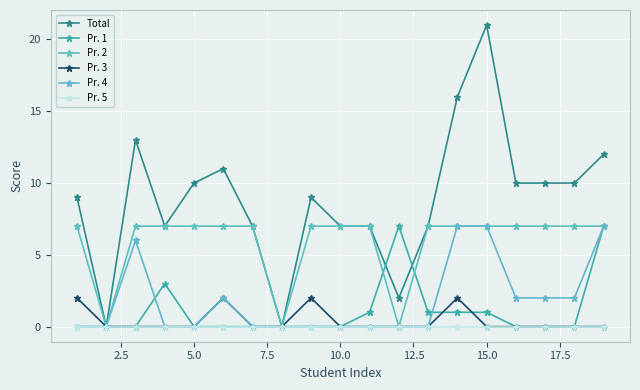

How many lines are shown in the chart?

6